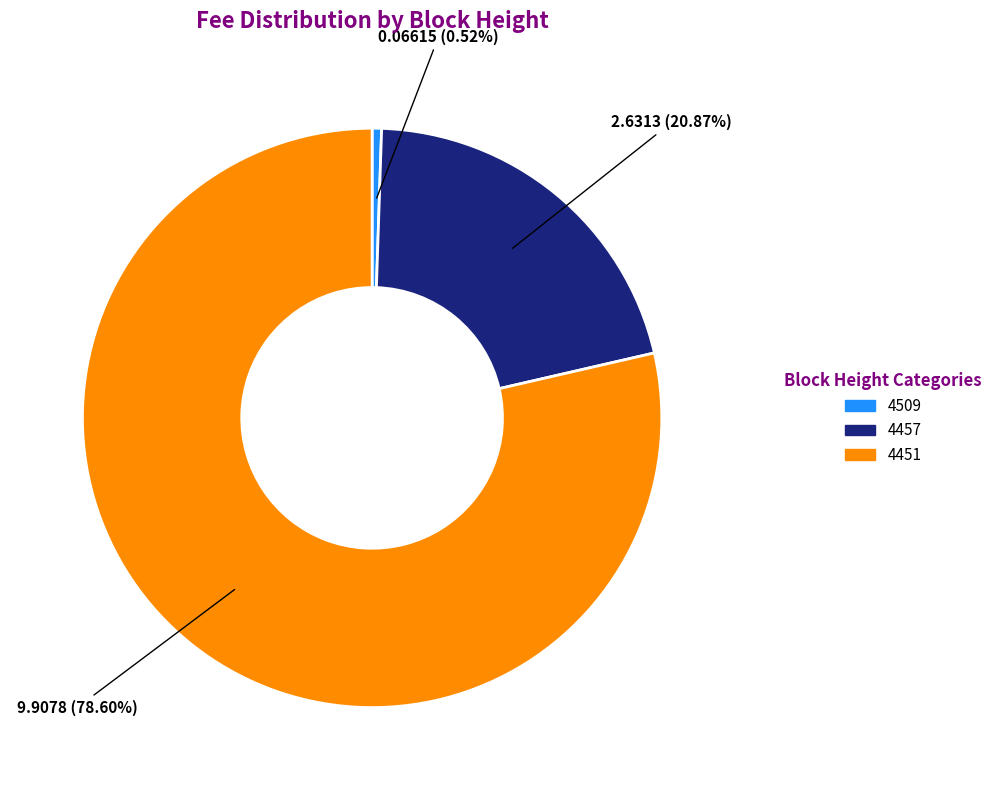

How many segments does this pie chart have?

3